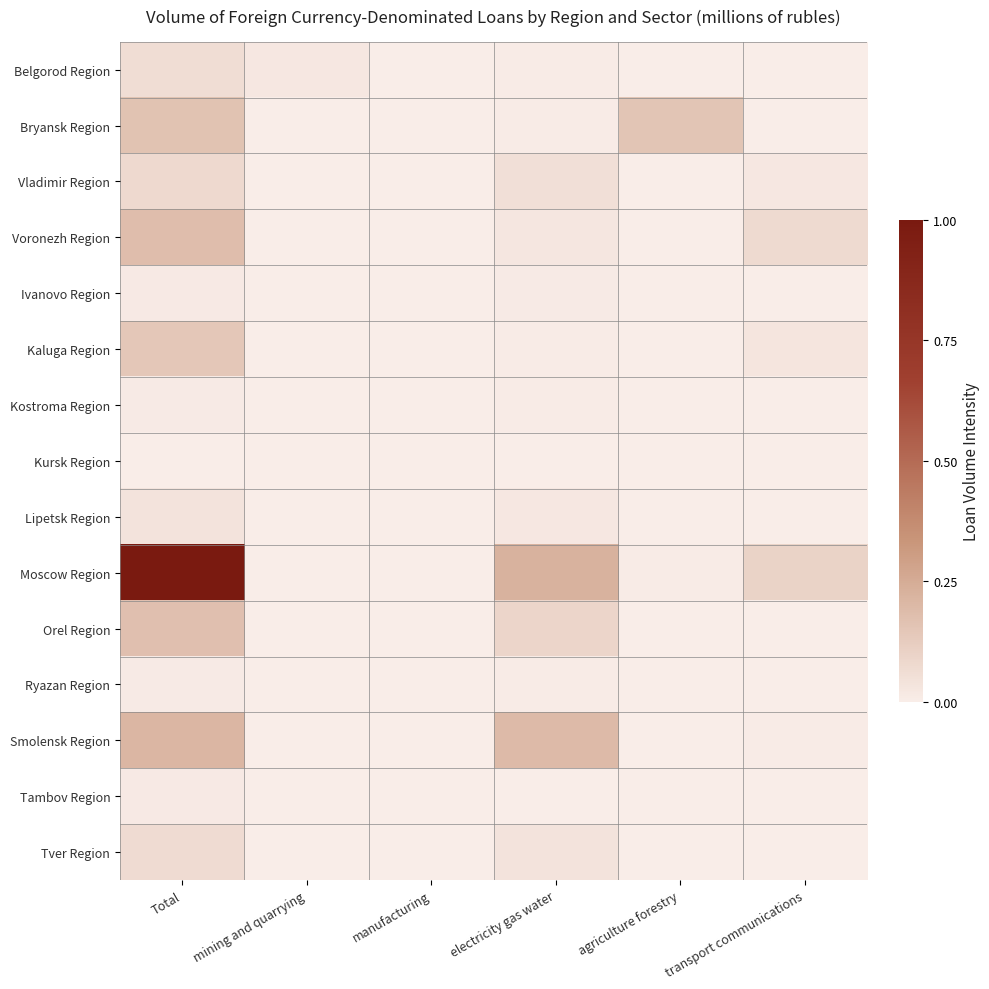

Rank the series by their maximum value, from lowest to highest.

Kursk Region, Kostroma Region, Ryazan Region, Ivanovo Region, Tambov Region, Lipetsk Region, Belgorod Region, Tver Region, Vladimir Region, Kaluga Region, Bryansk Region, Orel Region, Voronezh Region, Smolensk Region, Moscow Region